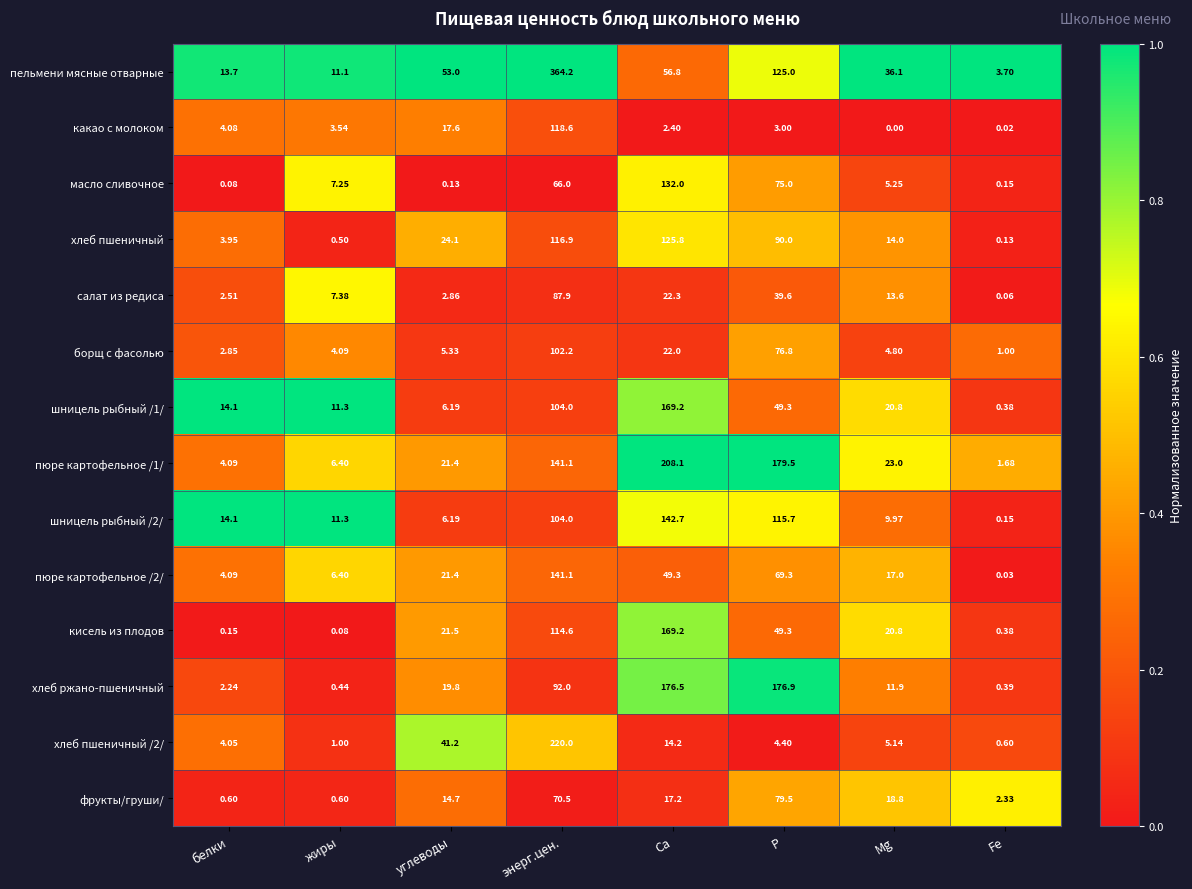

Which series has the widest spread of values?

пельмени мясные отварные